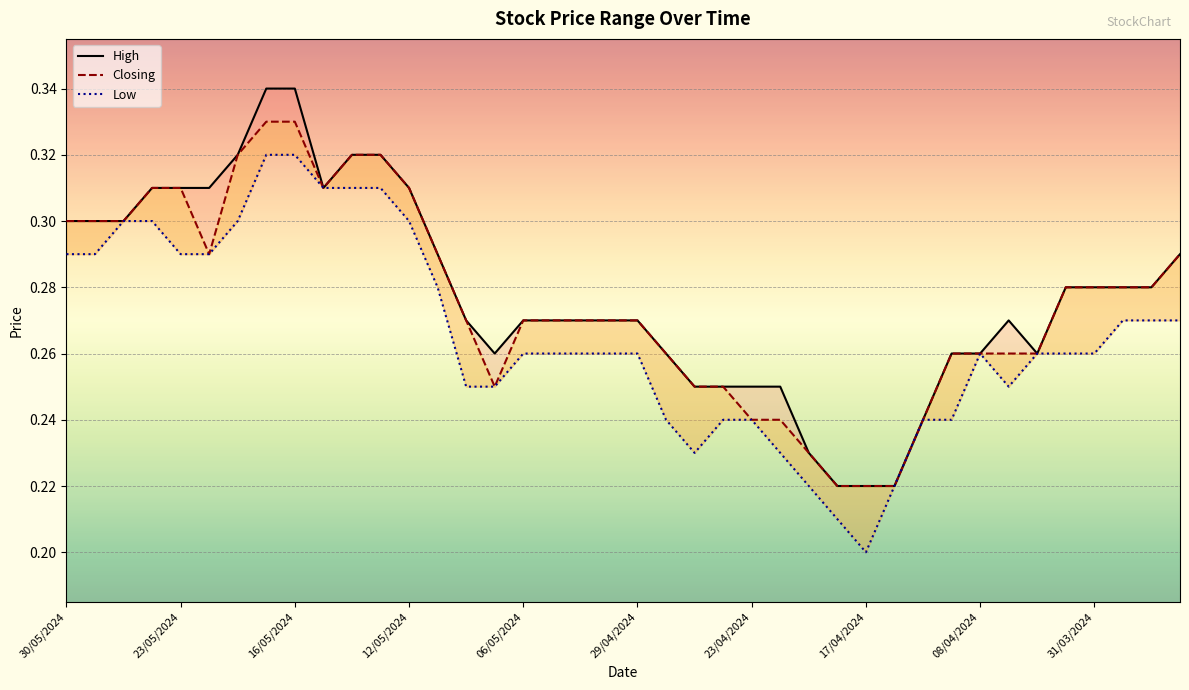

What is the sum of all Closing values?

11.0